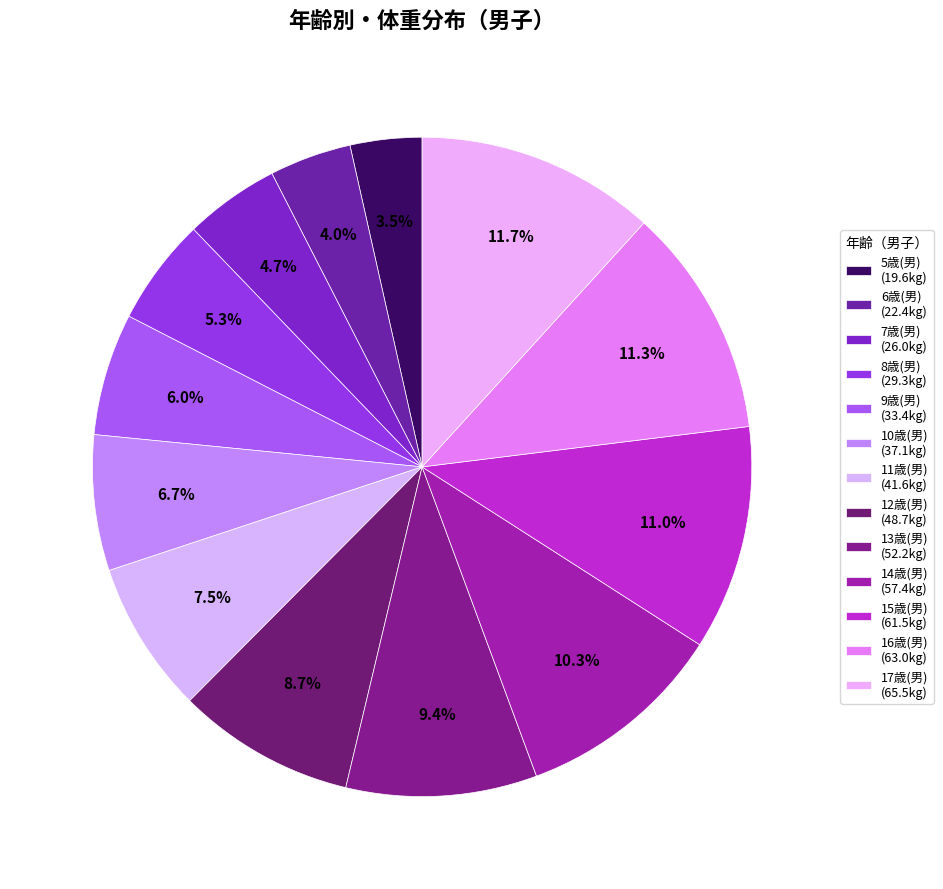

Does any single category account for the majority?

No